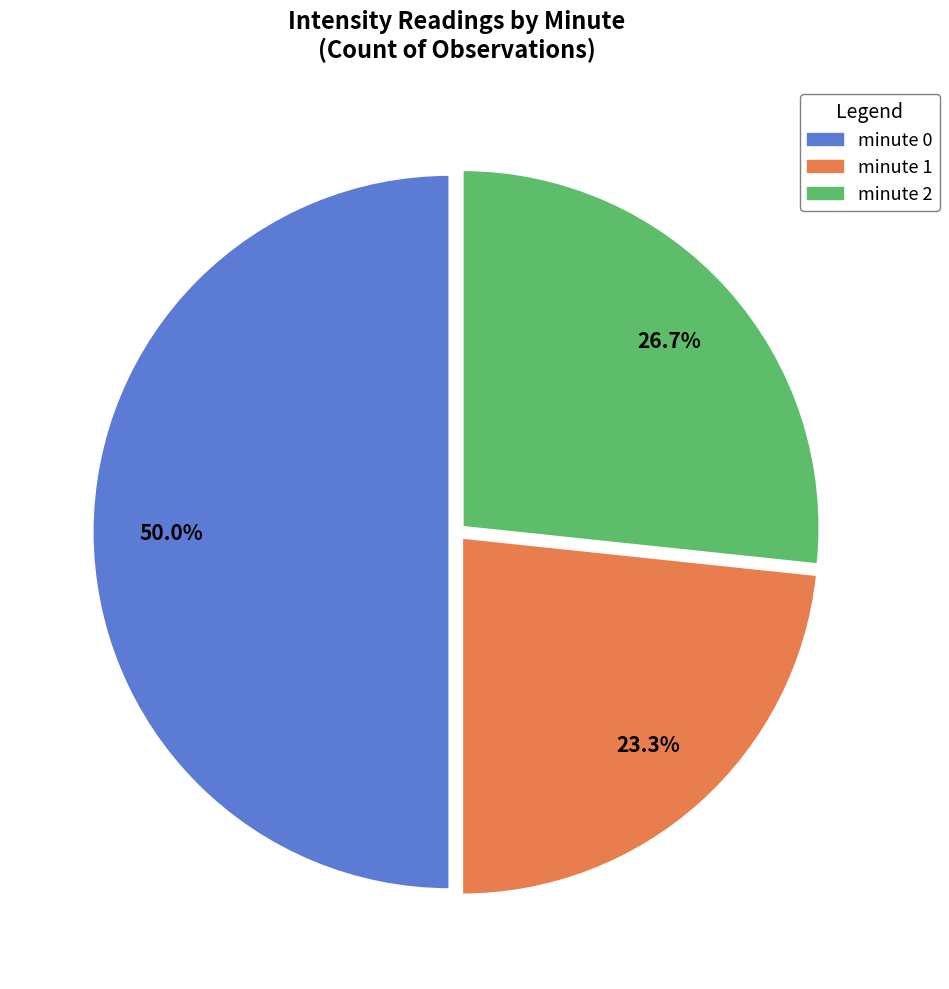

Combined, do minute 0 and minute 1 account for over 50%?

Yes